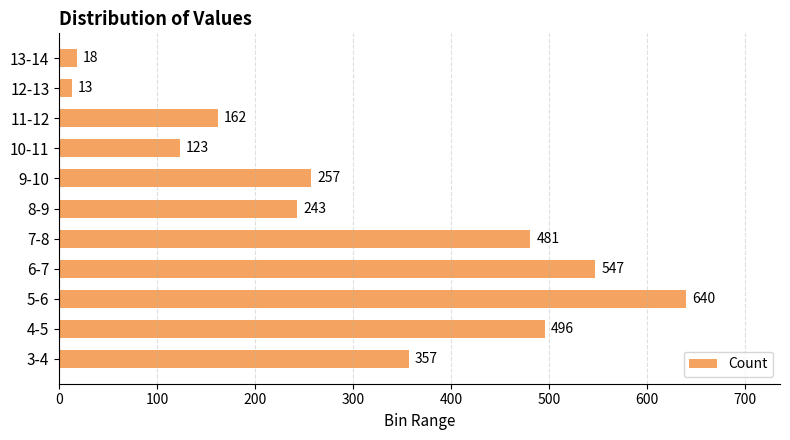

List the labels in order of value, smallest first.

12-13, 13-14, 10-11, 11-12, 8-9, 9-10, 3-4, 7-8, 4-5, 6-7, 5-6